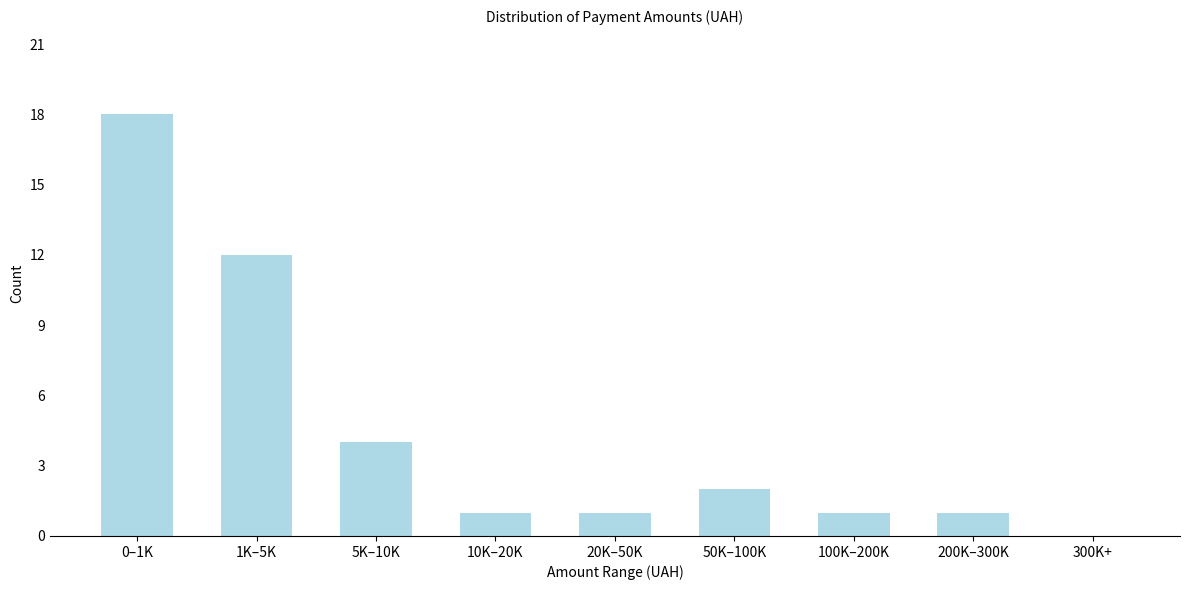

Reading left to right, list all the values displayed in this chart.

0–1K=18	1K–5K=12	5K–10K=4	10K–20K=1	20K–50K=1	50K–100K=2	100K–200K=1	200K–300K=1	300K+=0